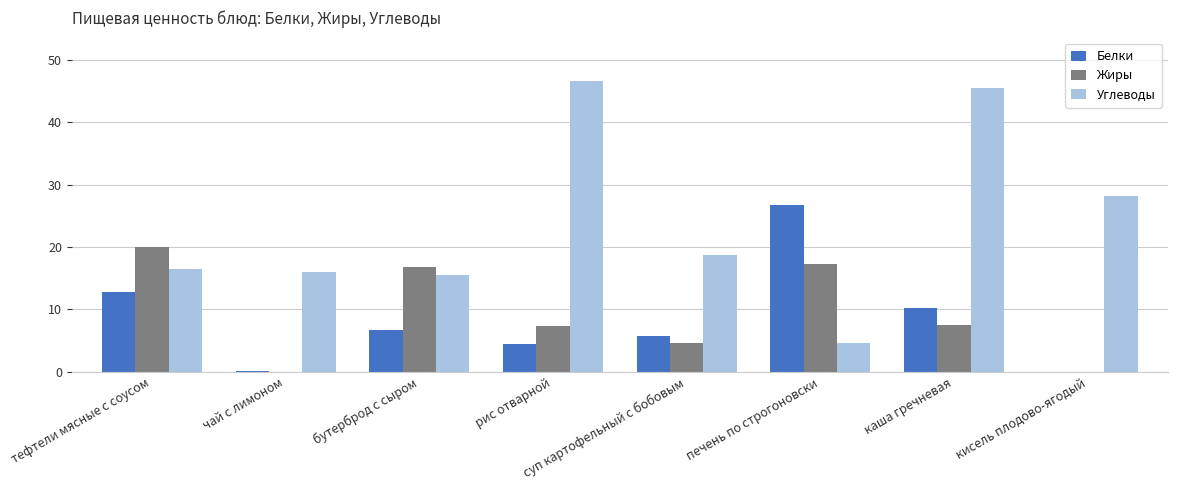

Where does the Углеводы series first go above 18?

рис отварной